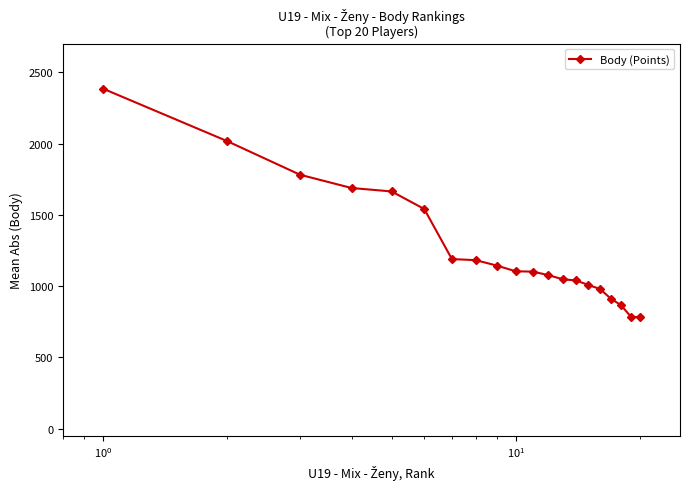

What is the minimum value shown in the chart?

781